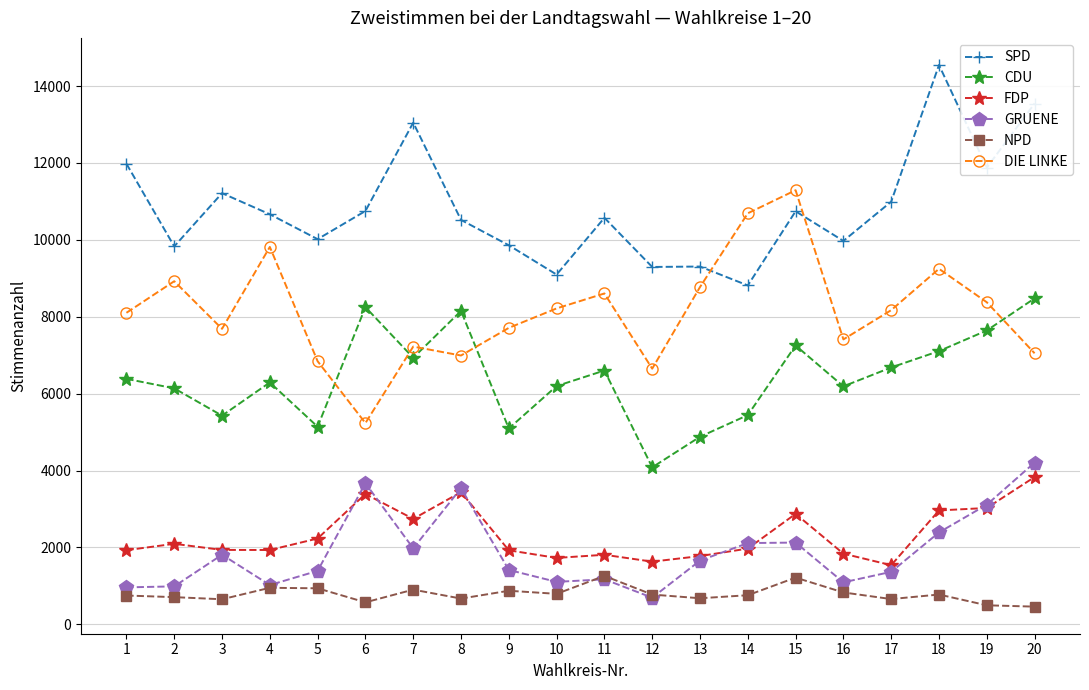

Which series has the widest spread of values?

DIE LINKE